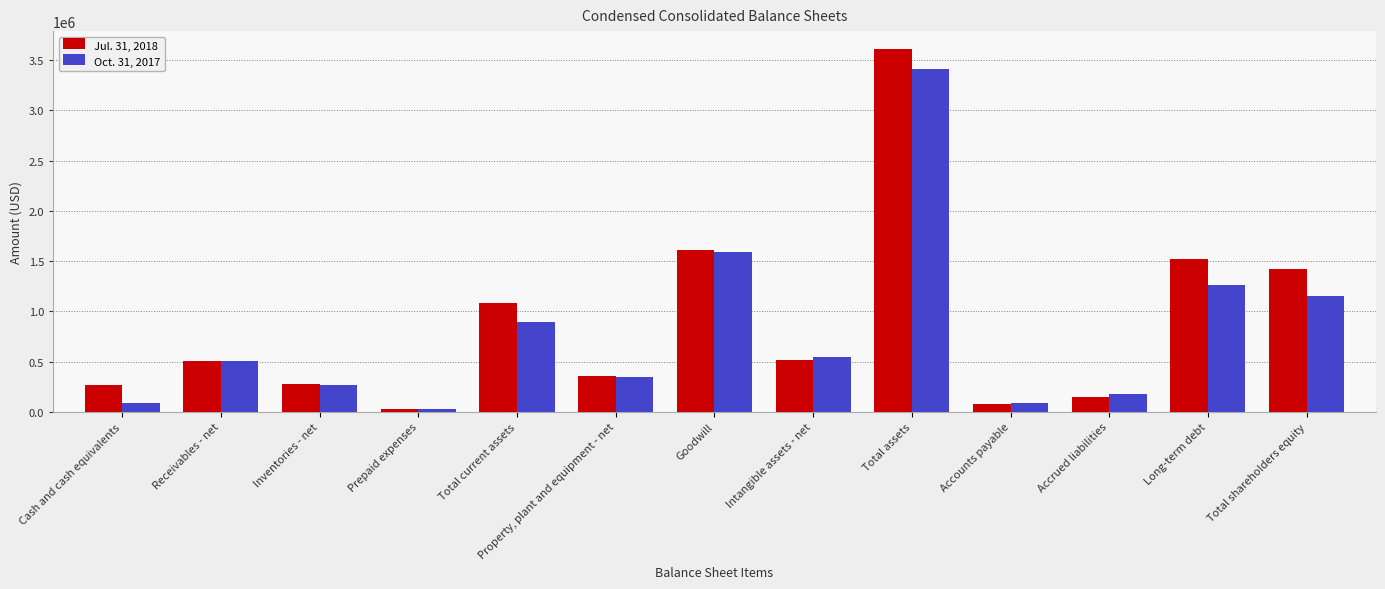

Rank the series by their average value, from lowest to highest.

Oct. 31, 2017, Jul. 31, 2018